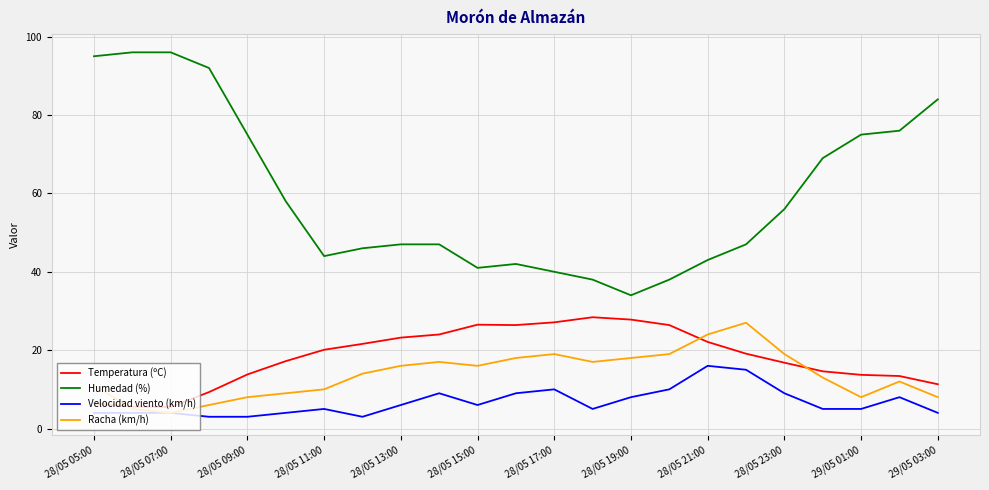

True or false: Humedad (%) and Temperatura (ºC) intersect in this chart.

False